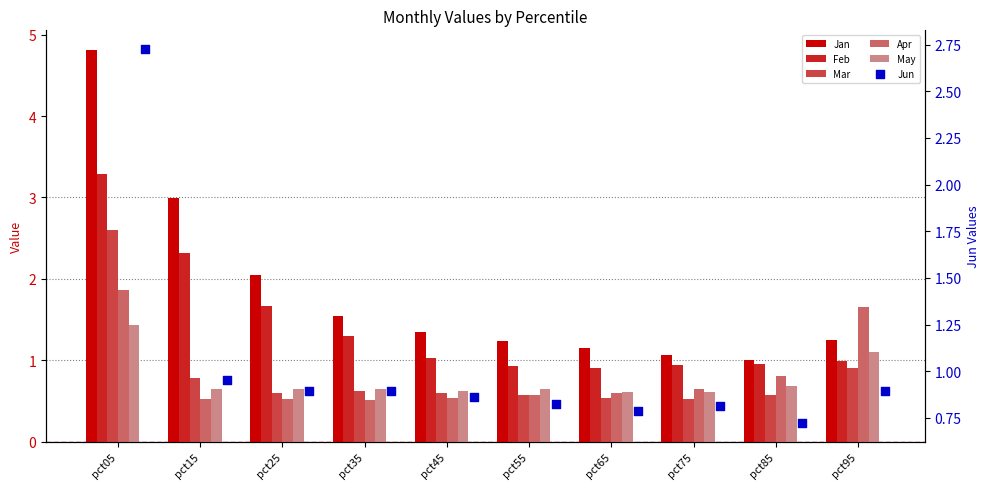

At which category is the sum across all series the highest?

pct05